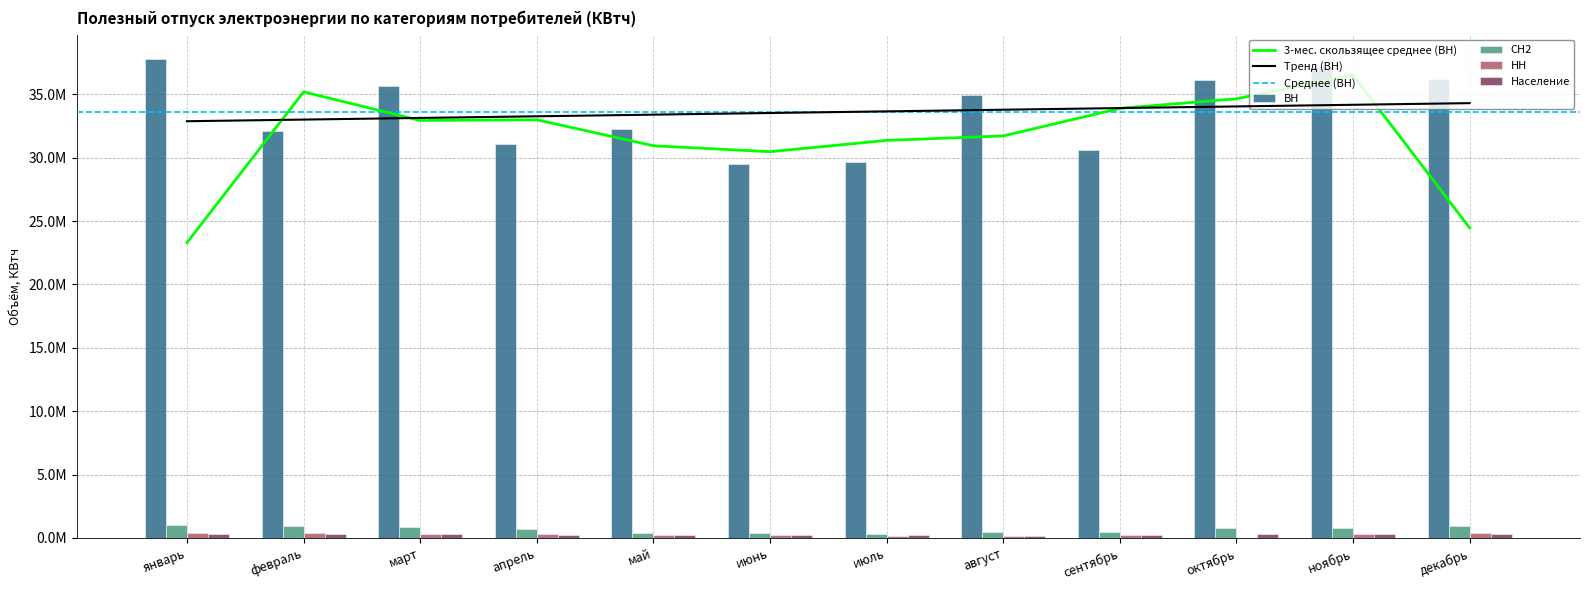

Rank the categories by ВН value from lowest to highest.

июнь, июль, сентябрь, апрель, февраль, май, август, март, октябрь, декабрь, ноябрь, январь